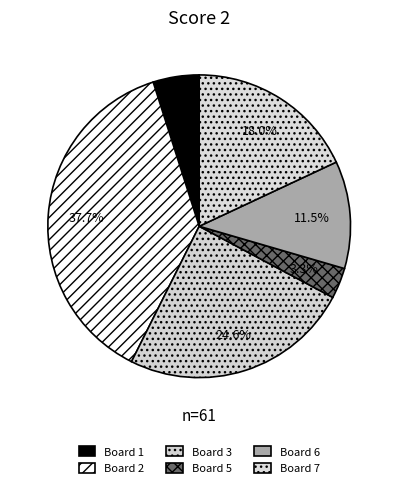

How many slices are in this pie chart?

6